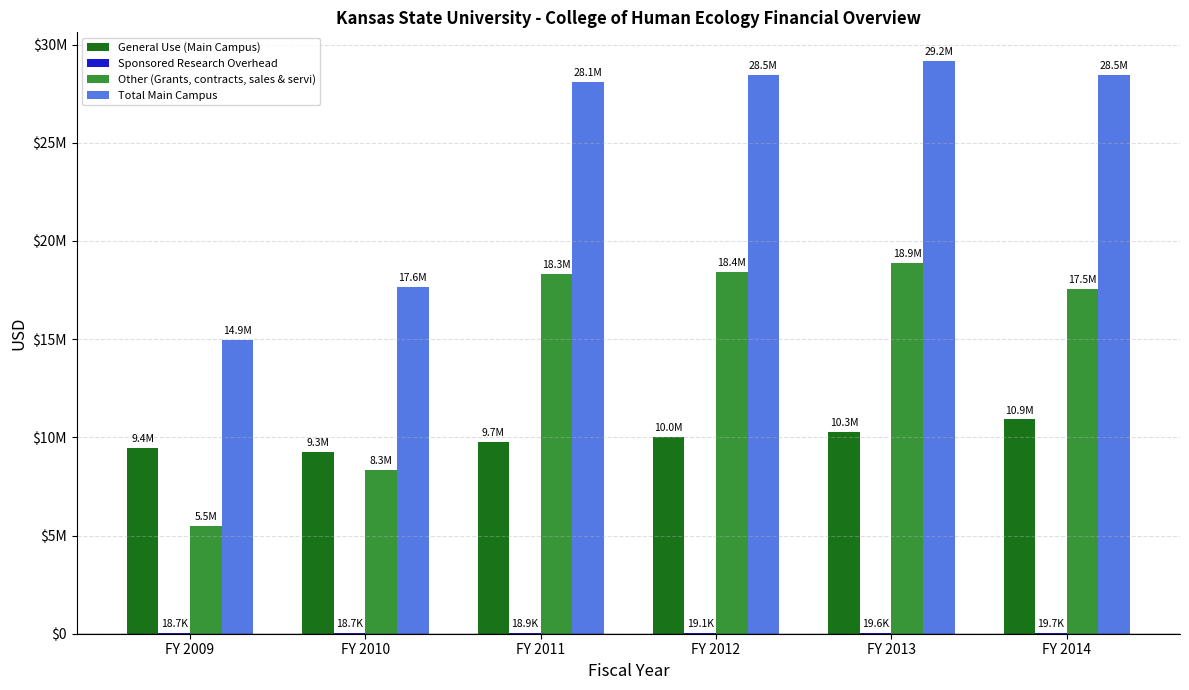

What is the total value across all series at FY 2013?

58326422